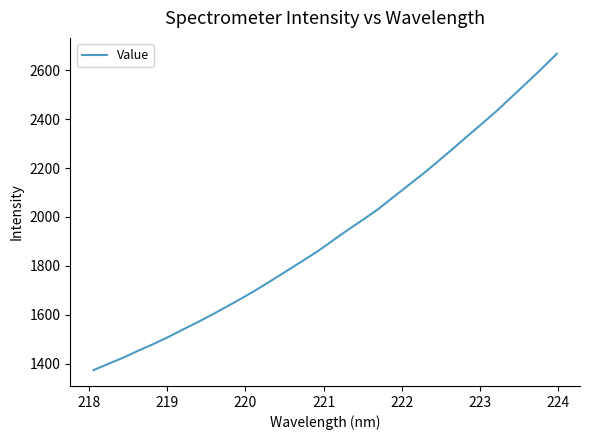

What is the difference between the maximum and minimum values?

1295.0